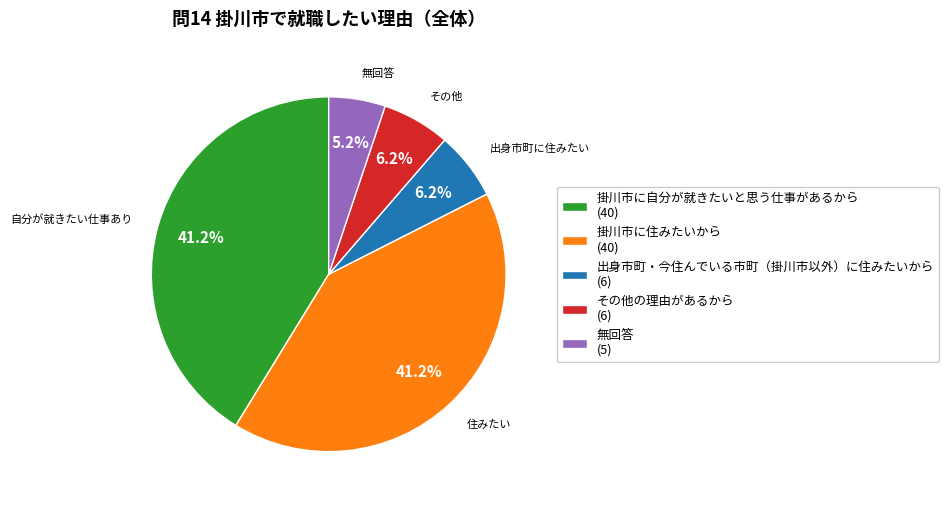

Is it true that 掛川市に自分が就きたいと思う仕事があるから is 41% of the pie?

True